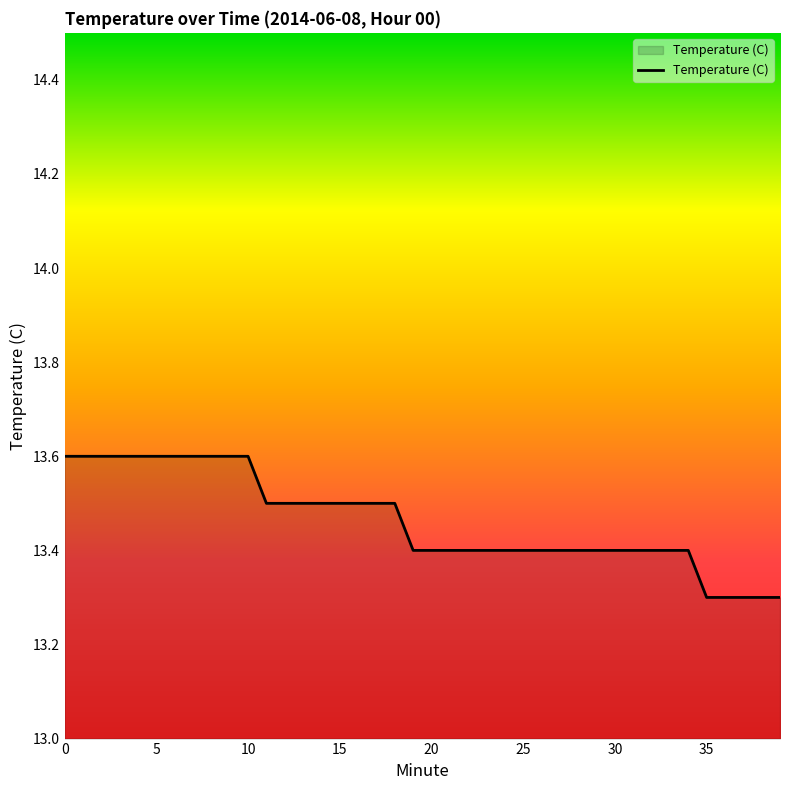

What is the minimum value shown in the chart?

13.3